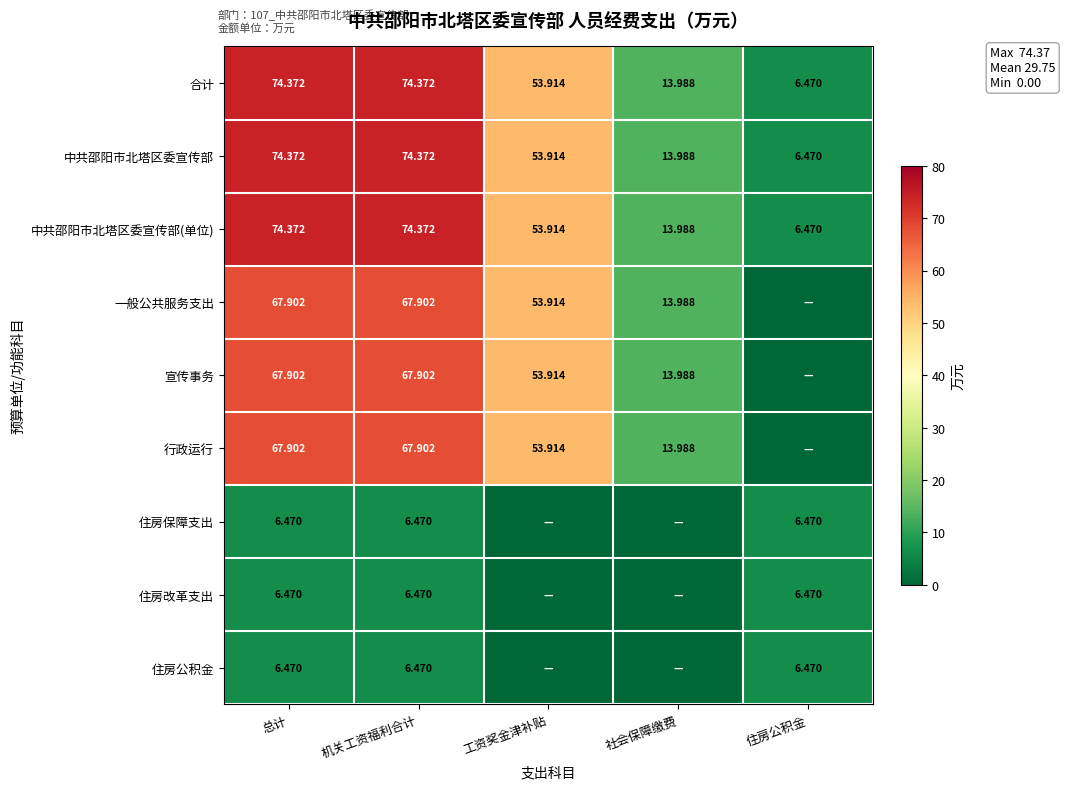

What is the sum of the 中共邵阳市北塔区委宣传部 values at 机关工资福利合计 and 工资奖金津补贴?

128.3